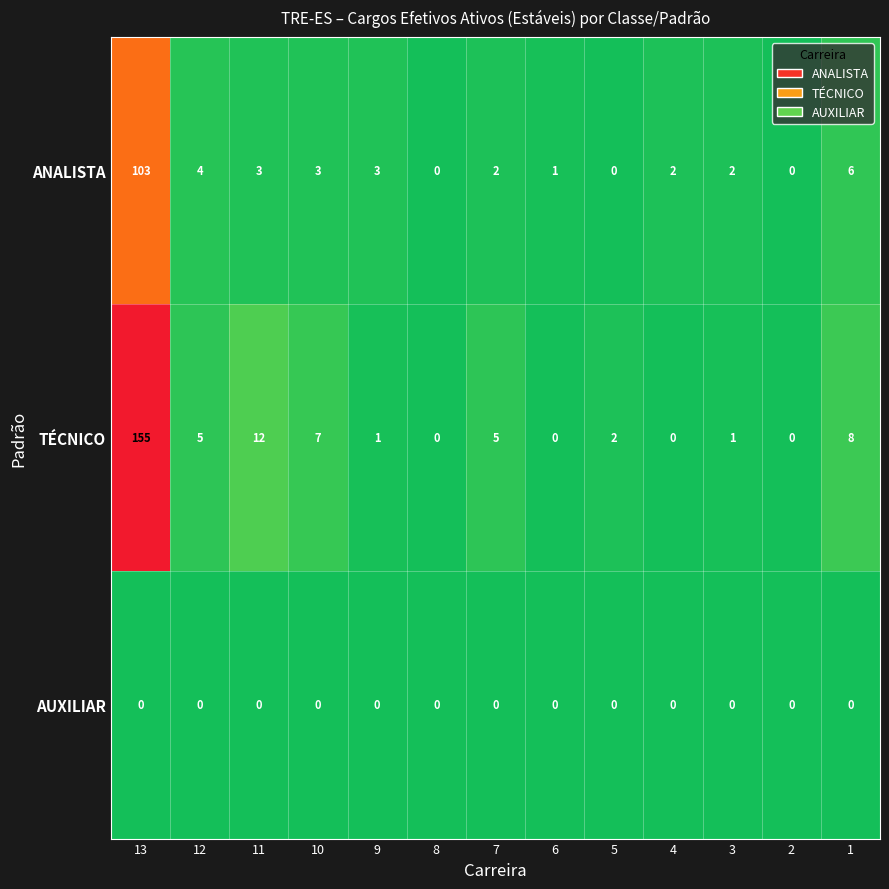

Rank the series by their maximum value, from highest to lowest.

TÉCNICO, ANALISTA, AUXILIAR